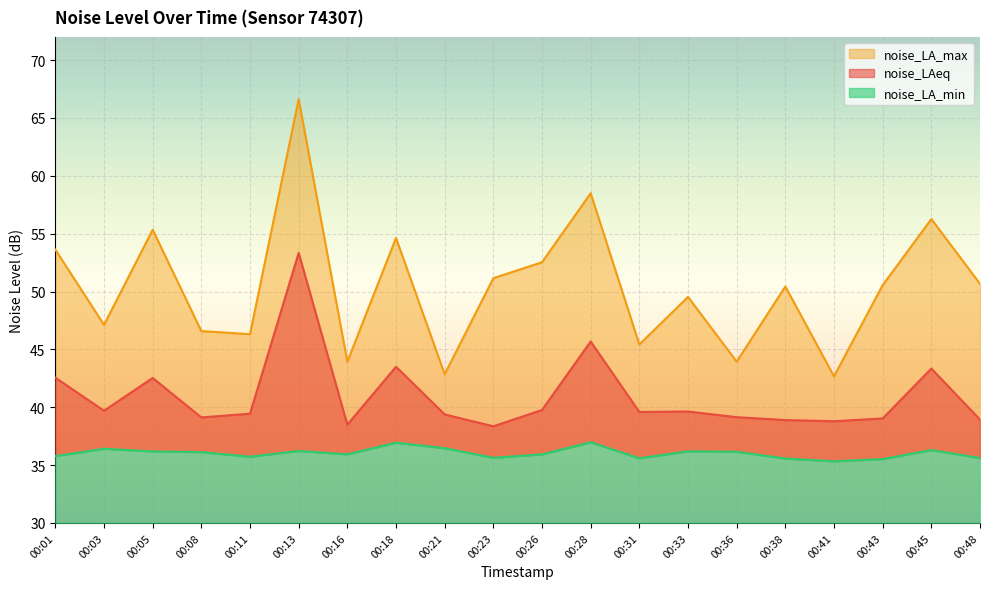

Between 00:13 and 00:31, which is larger?

00:13